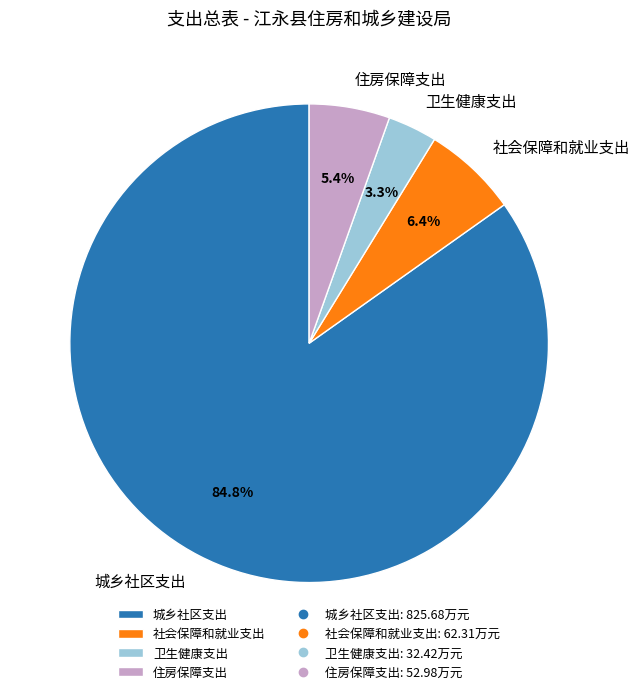

True or false: 社会保障和就业支出 accounts for 6% of the total.

True